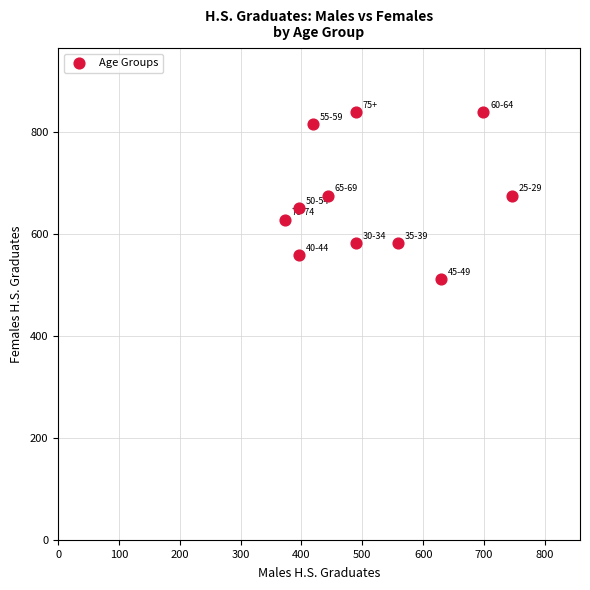

What is the range of X values (max minus min)?

373